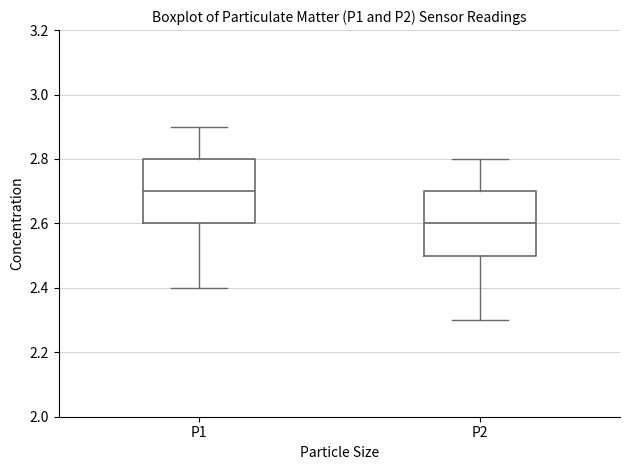

Where is the upper edge of the box for P1 on the y-axis? The values are not printed on the chart, so give them approximately, as read against the axis.

2.8